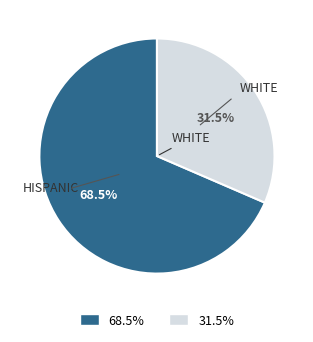

Is there a majority slice in this chart?

Yes